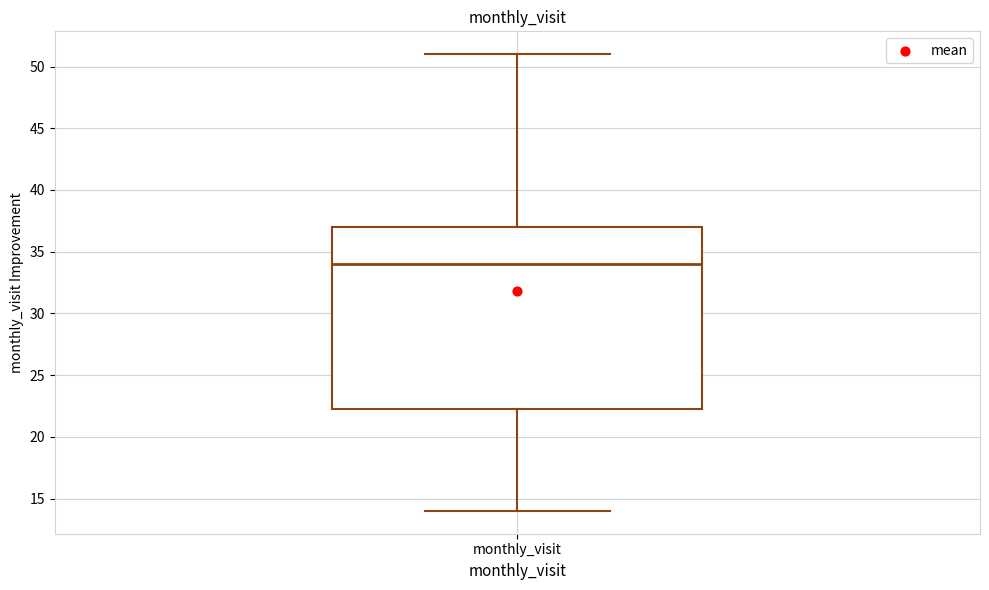

Read this box plot against the y-axis: the position of the median line, the range covered by the box, and the ends of both whiskers. The values are not printed on the chart, so give them approximately, as read against the axis.

median 34.0, box 22.5 to 37.0, whiskers 14.0 to 51.0